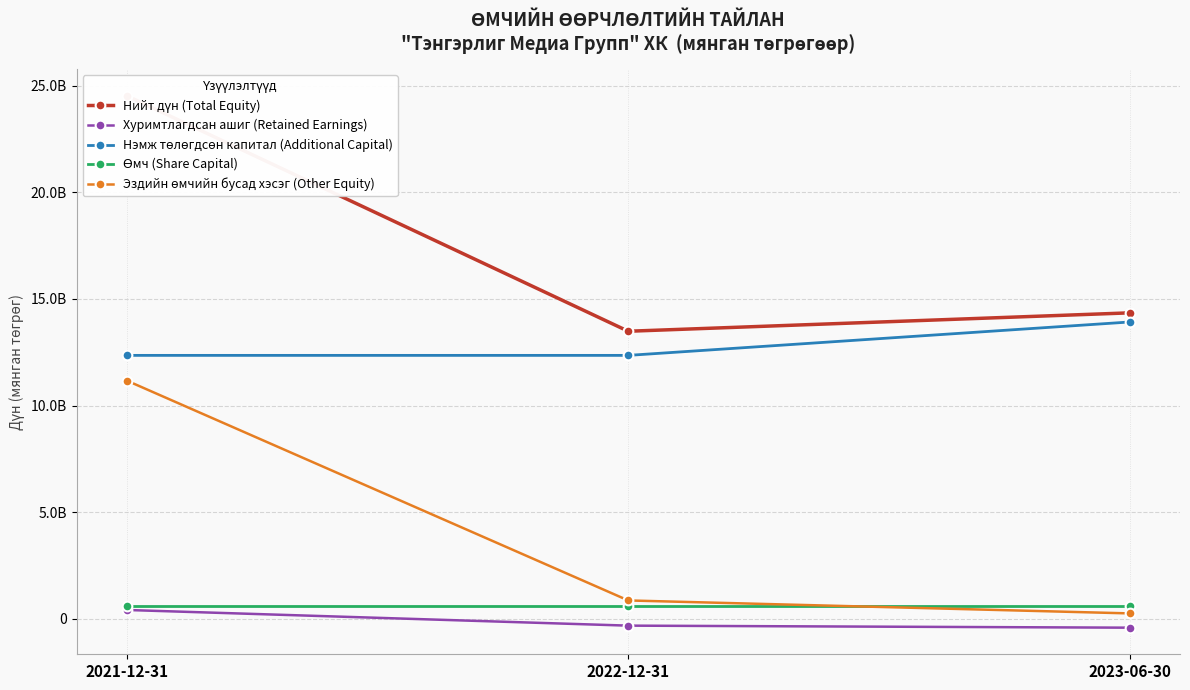

What position from the right is 2021-12-31?

3